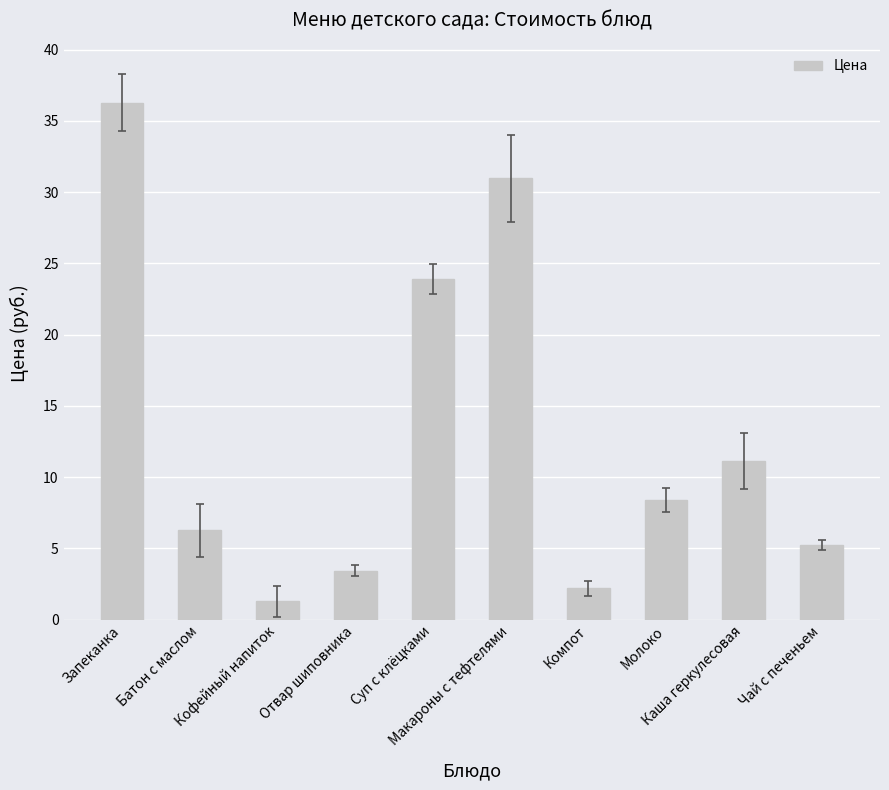

At which label does the data first exceed 8?

Запеканка